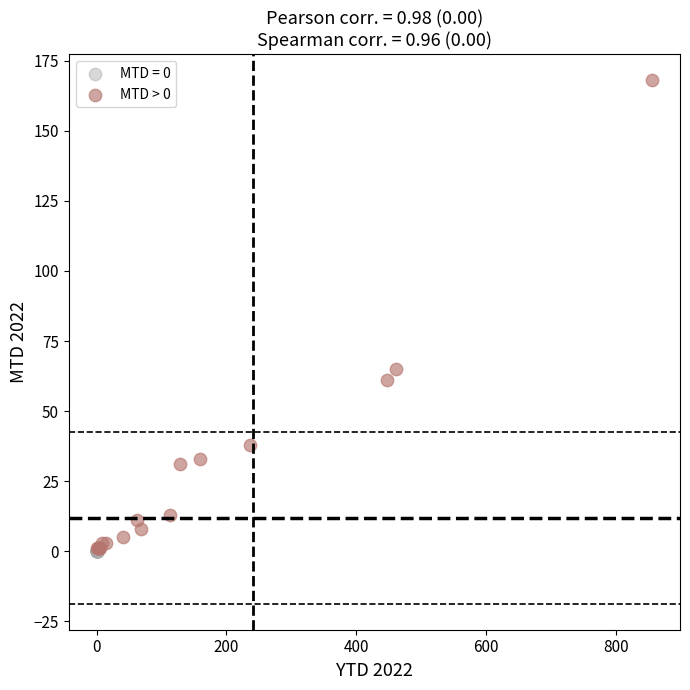

Which series reaches the maximum Y coordinate?

MTD > 0